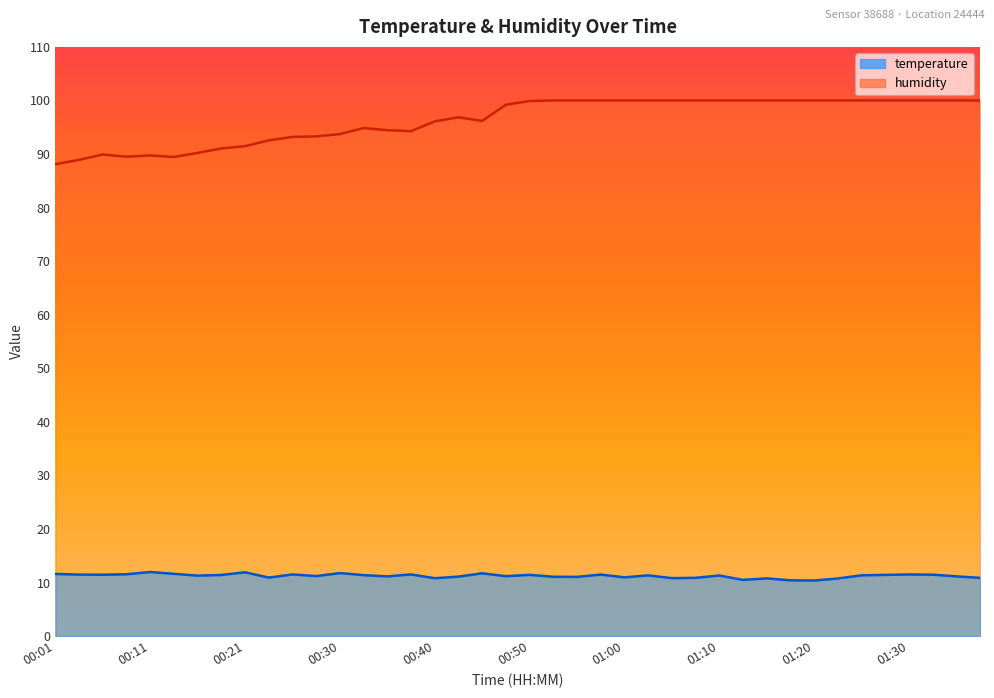

Where is temperature nearest to the value 11?

01:00